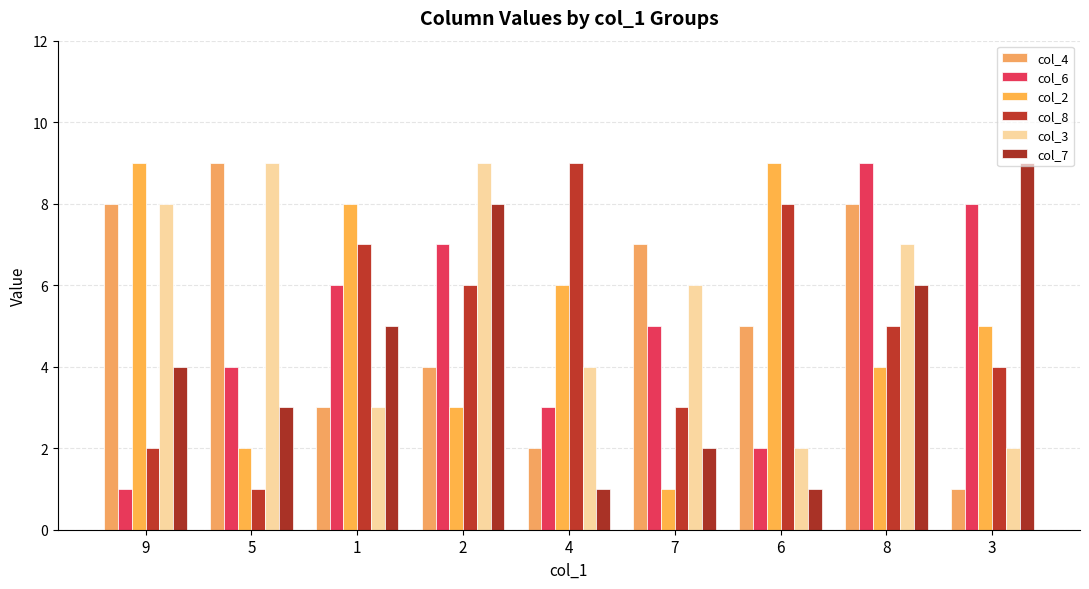

What is the label of the 7th bar from the left?

6